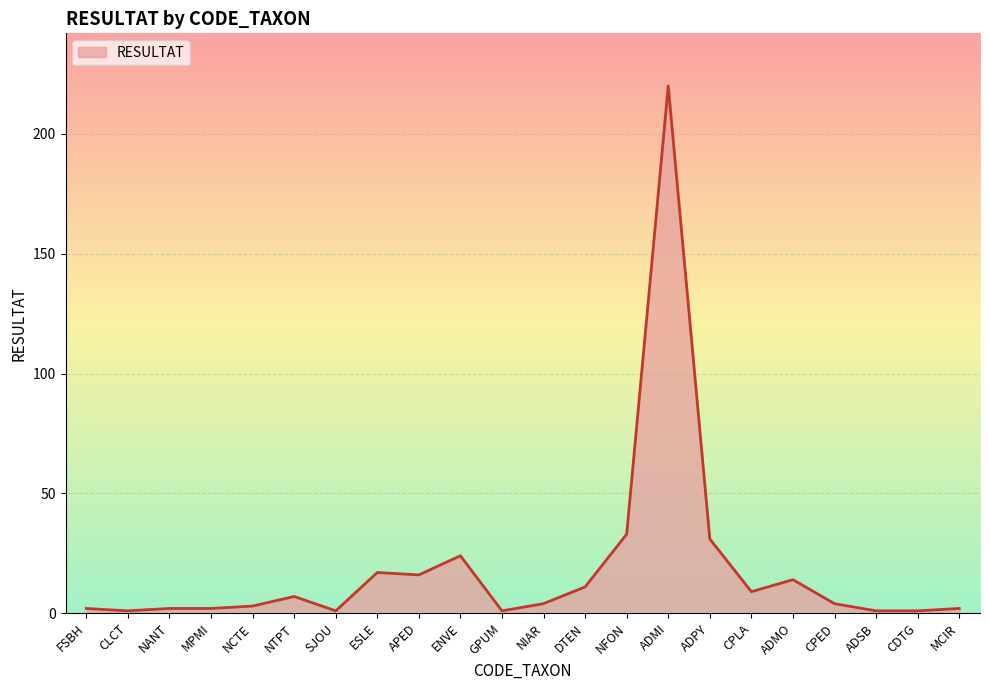

Between APED and ENVE, which is larger?

ENVE